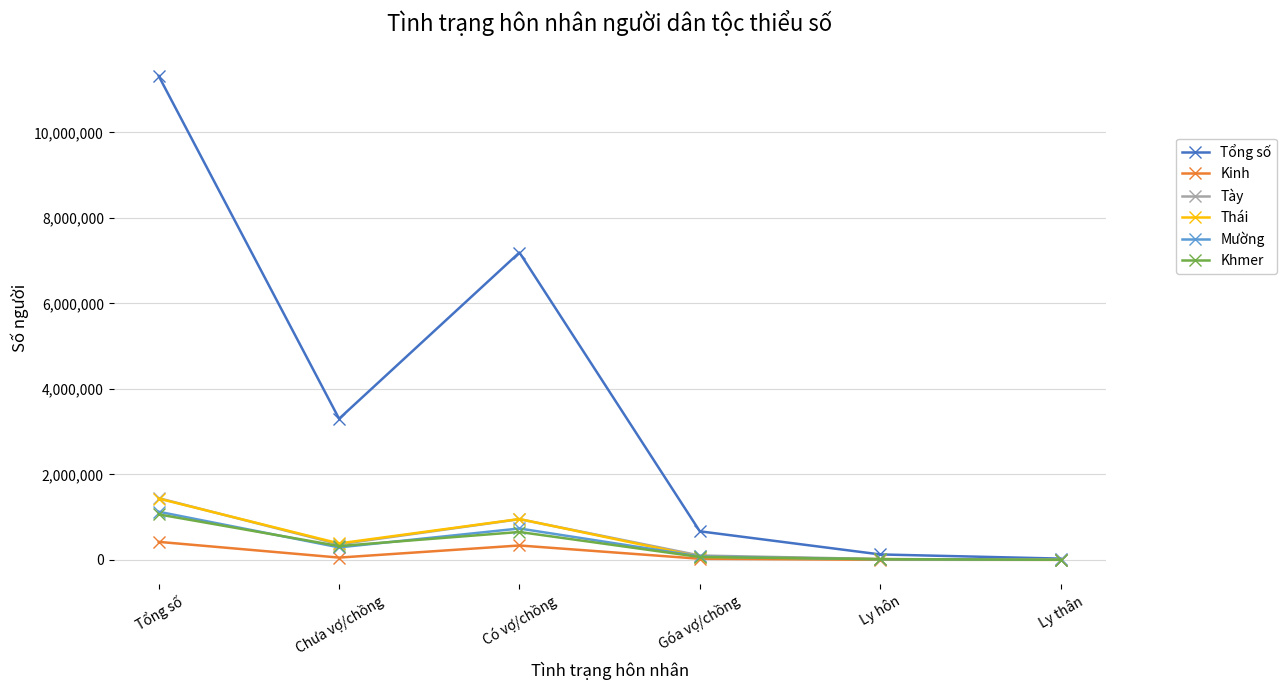

What position from the left is Chưa vợ/chồng?

2